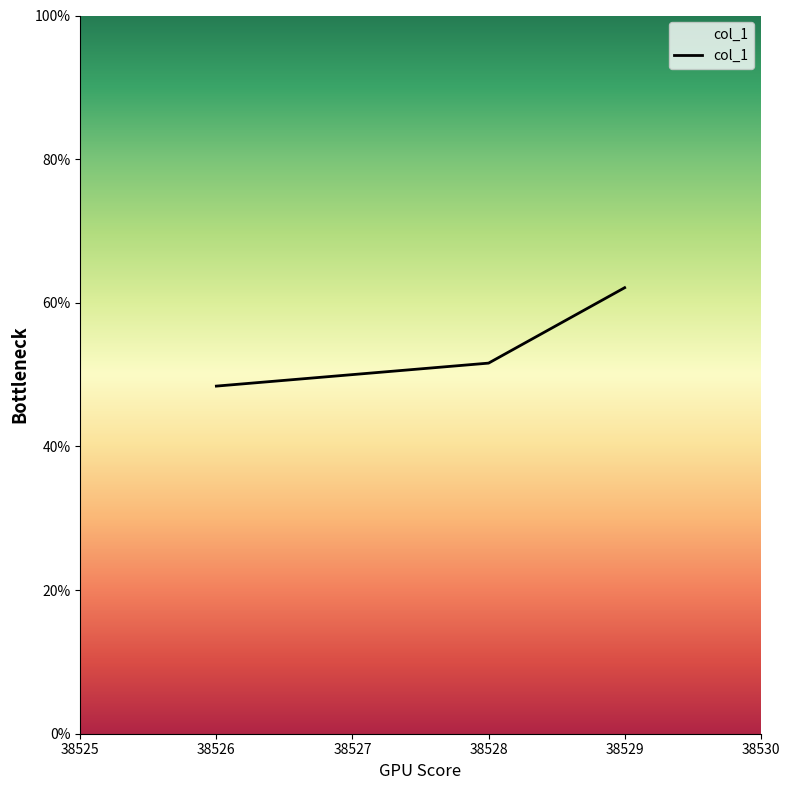

Rank the categories by value from lowest to highest.

38526, 38528, 38529